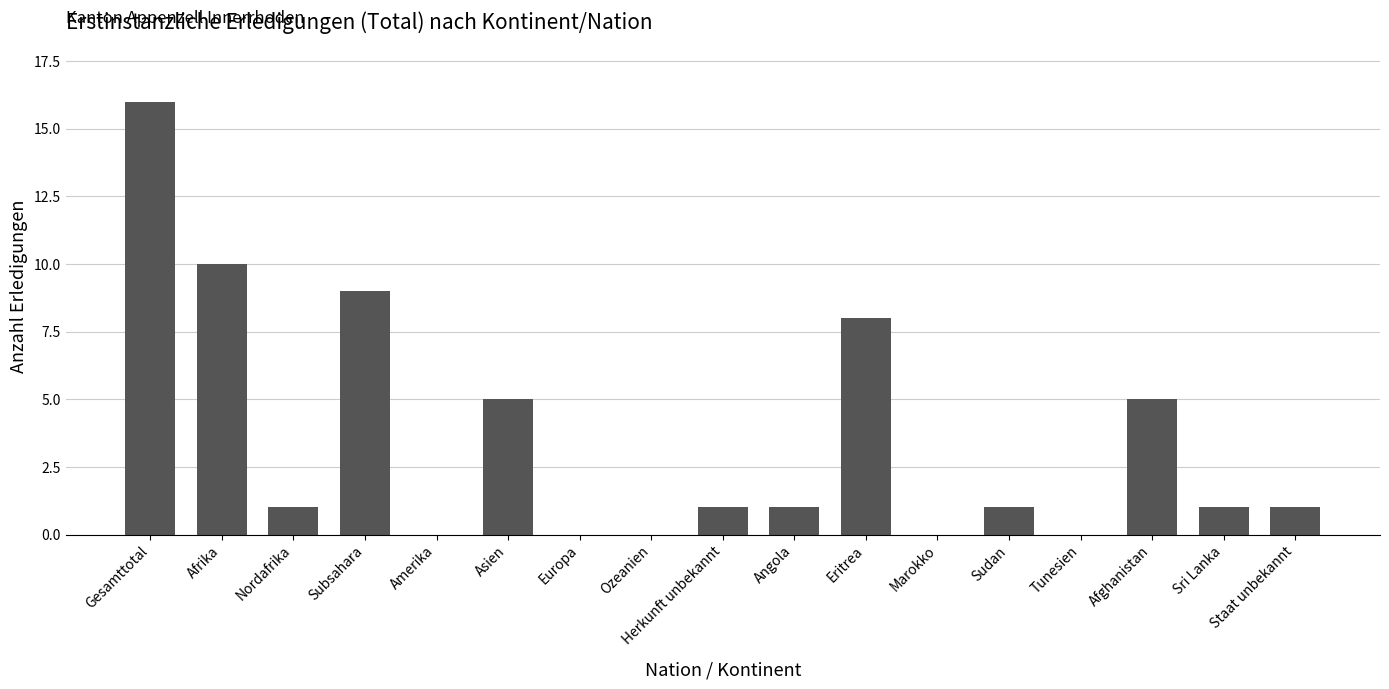

Is it true that the value at Europa is 0?

True